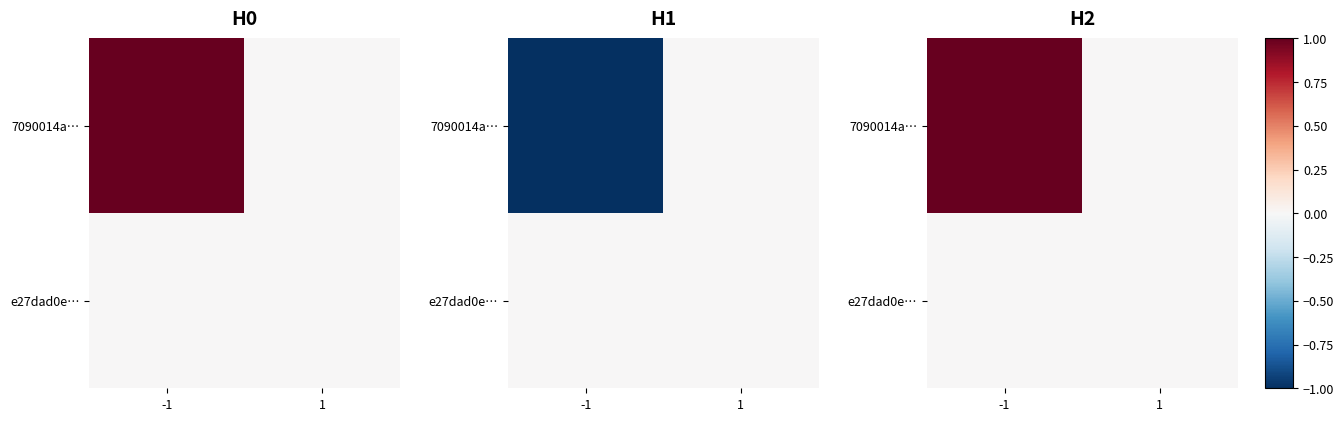

Which category has the lowest value in the e27dad0e… series?

-1